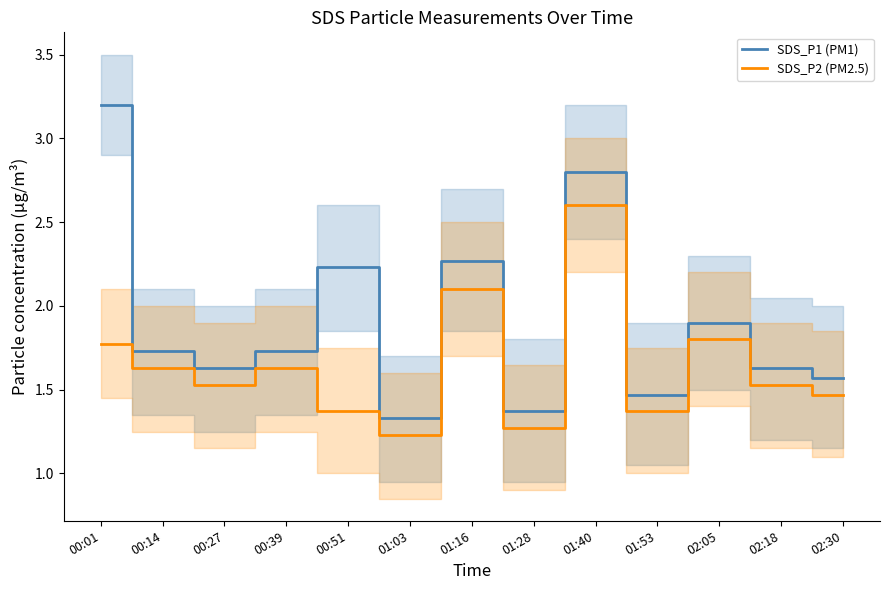

The SDS_P1 (PM1) series shows 1.3 at 01:03. True or false?

True